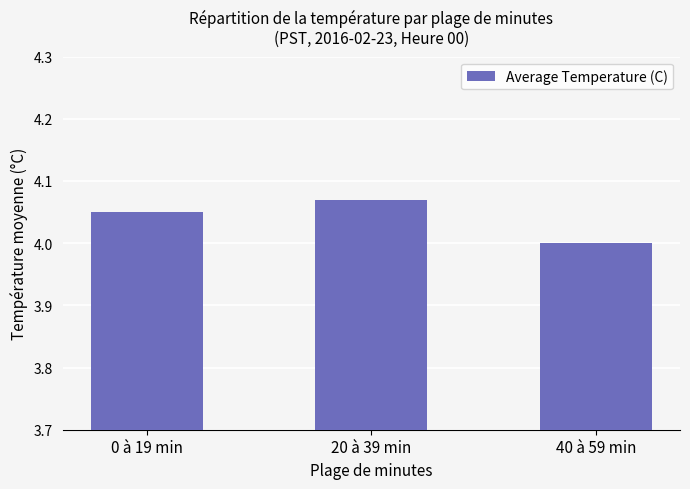

How many data points does each series have?

3